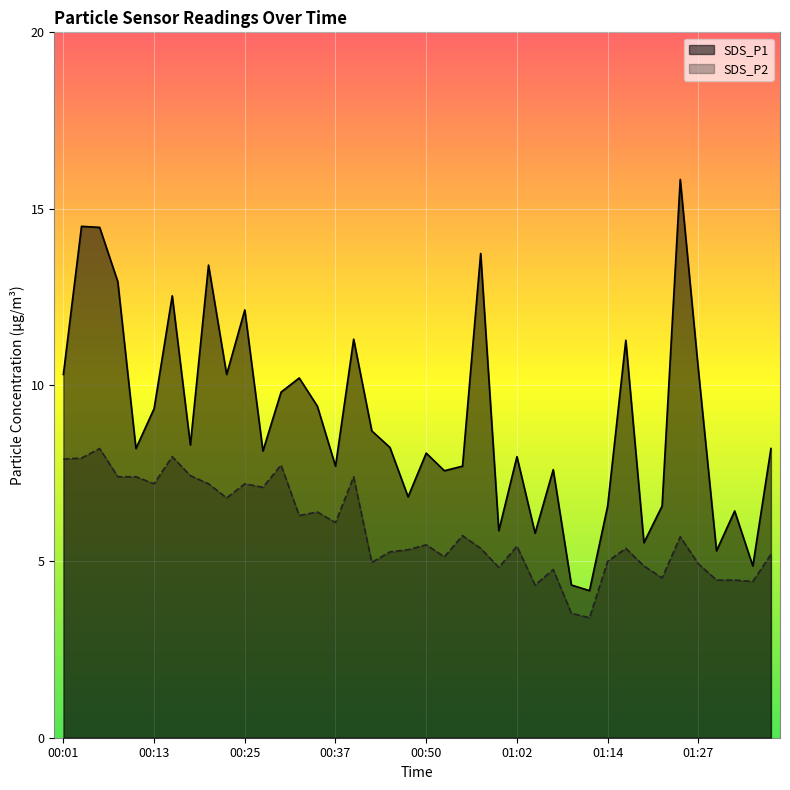

True or false: SDS_P1 has a value of 11.3 at 00:40.

True